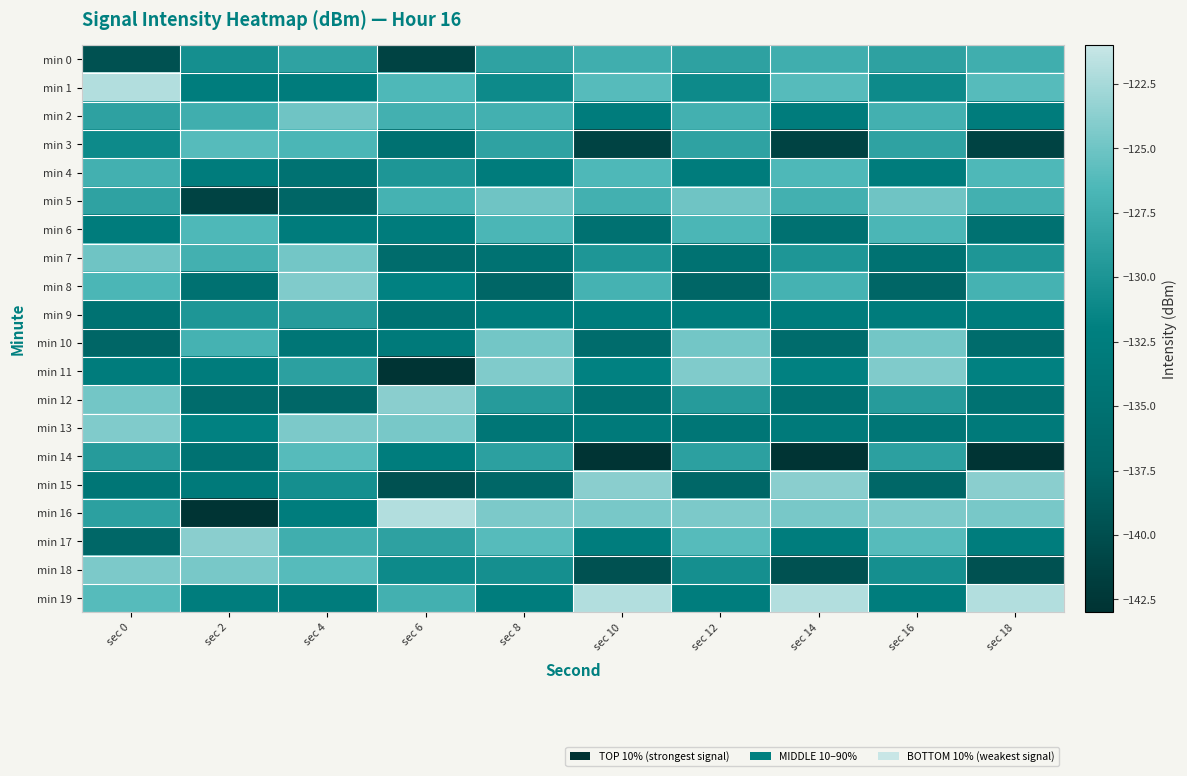

Reading left to right, extract all data points from this chart.

min 0: sec 0=-139.7	sec 2=-130.5	sec 4=-128.6	sec 6=-141.2	sec 8=-128.6	sec 10=-127.4	sec 12=-128.7	sec 14=-127.4	sec 16=-128.7	sec 18=-127.4
min 1: sec 0=-122.0	sec 2=-132.5	sec 4=-132.7	sec 6=-126.4	sec 8=-131.0	sec 10=-126.1	sec 12=-131.0	sec 14=-126.1	sec 16=-131.0	sec 18=-126.1
min 2: sec 0=-128.7	sec 2=-127.4	sec 4=-125.0	sec 6=-127.3	sec 8=-127.2	sec 10=-132.7	sec 12=-127.2	sec 14=-132.7	sec 16=-127.2	sec 18=-132.7
min 3: sec 0=-131.0	sec 2=-126.1	sec 4=-126.6	sec 6=-135.0	sec 8=-128.6	sec 10=-141.2	sec 12=-128.6	sec 14=-141.2	sec 16=-128.6	sec 18=-141.2
min 4: sec 0=-127.2	sec 2=-132.7	sec 4=-134.9	sec 6=-129.8	sec 8=-132.7	sec 10=-126.4	sec 12=-132.7	sec 14=-126.4	sec 16=-132.7	sec 18=-126.4
min 5: sec 0=-128.6	sec 2=-141.2	sec 4=-137.3	sec 6=-127.1	sec 8=-125.0	sec 10=-127.3	sec 12=-125.0	sec 14=-127.3	sec 16=-125.0	sec 18=-127.3
min 6: sec 0=-132.7	sec 2=-126.4	sec 4=-132.7	sec 6=-132.8	sec 8=-126.6	sec 10=-135.0	sec 12=-126.6	sec 14=-135.0	sec 16=-126.6	sec 18=-135.0
min 7: sec 0=-125.0	sec 2=-127.3	sec 4=-124.9	sec 6=-136.1	sec 8=-134.9	sec 10=-129.8	sec 12=-134.9	sec 14=-129.8	sec 16=-134.9	sec 18=-129.8
min 8: sec 0=-126.6	sec 2=-135.0	sec 4=-124.2	sec 6=-131.9	sec 8=-137.3	sec 10=-127.1	sec 12=-137.3	sec 14=-127.1	sec 16=-137.3	sec 18=-127.1
min 9: sec 0=-134.9	sec 2=-129.8	sec 4=-129.3	sec 6=-134.8	sec 8=-132.7	sec 10=-132.8	sec 12=-132.7	sec 14=-132.8	sec 16=-132.7	sec 18=-132.8
min 10: sec 0=-137.3	sec 2=-127.1	sec 4=-134.1	sec 6=-133.2	sec 8=-124.9	sec 10=-136.1	sec 12=-124.9	sec 14=-136.1	sec 16=-124.9	sec 18=-136.1
min 11: sec 0=-132.7	sec 2=-132.8	sec 4=-128.8	sec 6=-142.8	sec 8=-124.2	sec 10=-131.9	sec 12=-124.2	sec 14=-131.9	sec 16=-124.2	sec 18=-131.9
min 12: sec 0=-124.9	sec 2=-136.1	sec 4=-137.2	sec 6=-123.8	sec 8=-129.3	sec 10=-134.8	sec 12=-129.3	sec 14=-134.8	sec 16=-129.3	sec 18=-134.8
min 13: sec 0=-124.2	sec 2=-131.9	sec 4=-124.4	sec 6=-124.6	sec 8=-134.1	sec 10=-133.2	sec 12=-134.1	sec 14=-133.2	sec 16=-134.1	sec 18=-133.2
min 14: sec 0=-129.3	sec 2=-134.8	sec 4=-126.1	sec 6=-132.5	sec 8=-128.8	sec 10=-142.8	sec 12=-128.8	sec 14=-142.8	sec 16=-128.8	sec 18=-142.8
min 15: sec 0=-134.1	sec 2=-133.2	sec 4=-130.5	sec 6=-139.7	sec 8=-137.2	sec 10=-123.8	sec 12=-137.2	sec 14=-123.8	sec 16=-137.2	sec 18=-123.8
min 16: sec 0=-128.8	sec 2=-142.8	sec 4=-132.5	sec 6=-122.0	sec 8=-124.4	sec 10=-124.6	sec 12=-124.4	sec 14=-124.6	sec 16=-124.4	sec 18=-124.6
min 17: sec 0=-137.2	sec 2=-123.8	sec 4=-127.4	sec 6=-128.7	sec 8=-126.1	sec 10=-132.5	sec 12=-126.1	sec 14=-132.5	sec 16=-126.1	sec 18=-132.5
min 18: sec 0=-124.4	sec 2=-124.6	sec 4=-126.1	sec 6=-131.0	sec 8=-130.5	sec 10=-139.7	sec 12=-130.5	sec 14=-139.7	sec 16=-130.5	sec 18=-139.7
min 19: sec 0=-126.1	sec 2=-132.5	sec 4=-132.7	sec 6=-127.2	sec 8=-132.5	sec 10=-122.0	sec 12=-132.5	sec 14=-122.0	sec 16=-132.5	sec 18=-122.0